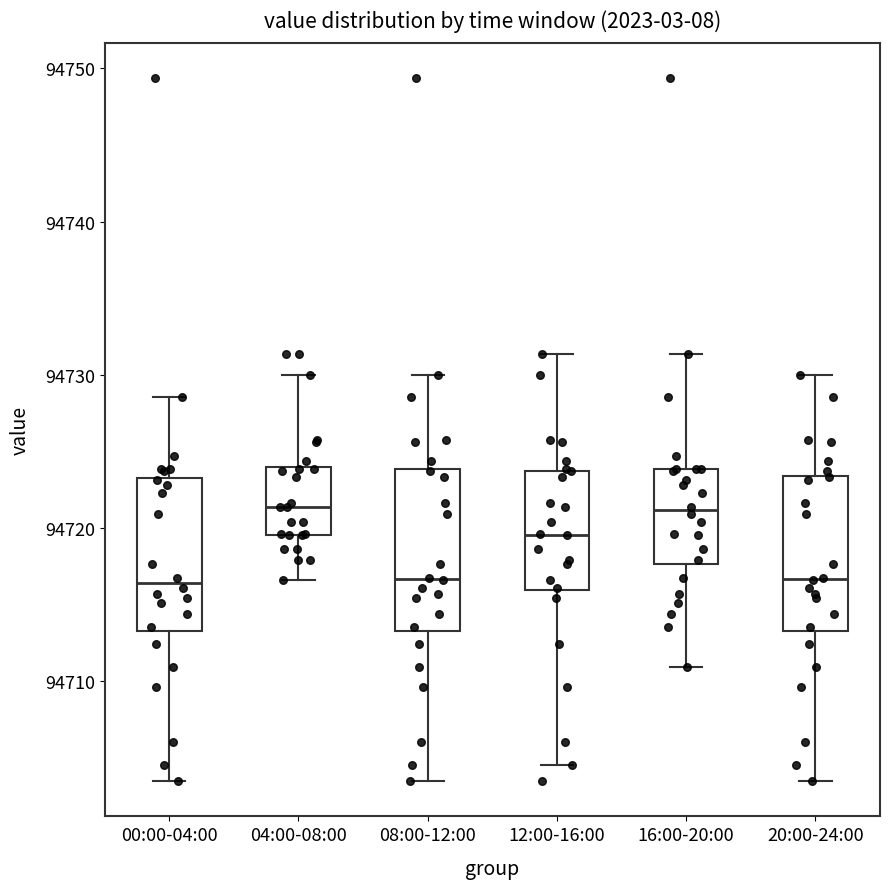

Where is the lower edge of the box for 16:00-20:00 on the y-axis? The values are not printed on the chart, so give them approximately, as read against the axis.

94718